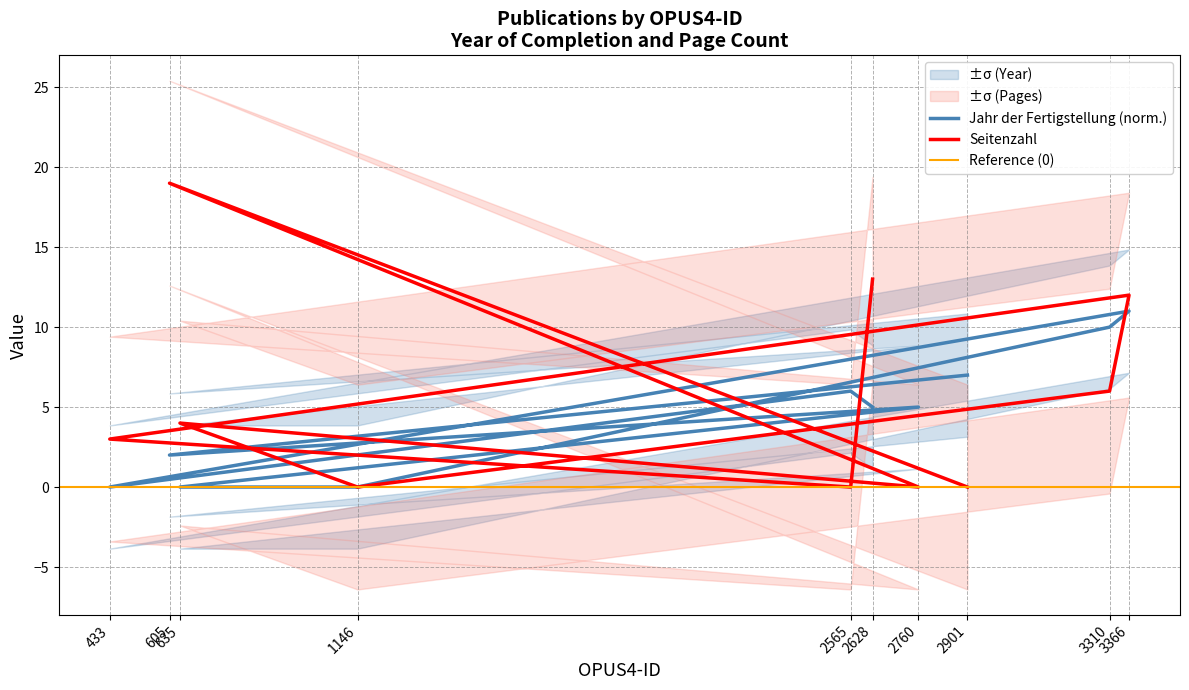

Reading left to right, list all the values displayed in this chart.

Jahr der Fertigstellung: 2628=5	2565=6	433=0	3366=11	3310=10	1146=0	635=0	2760=5	605=2	2901=7
Seitenzahl: 2628=13	2565=0	433=3	3366=12	3310=6	1146=0	635=4	2760=0	605=19	2901=0